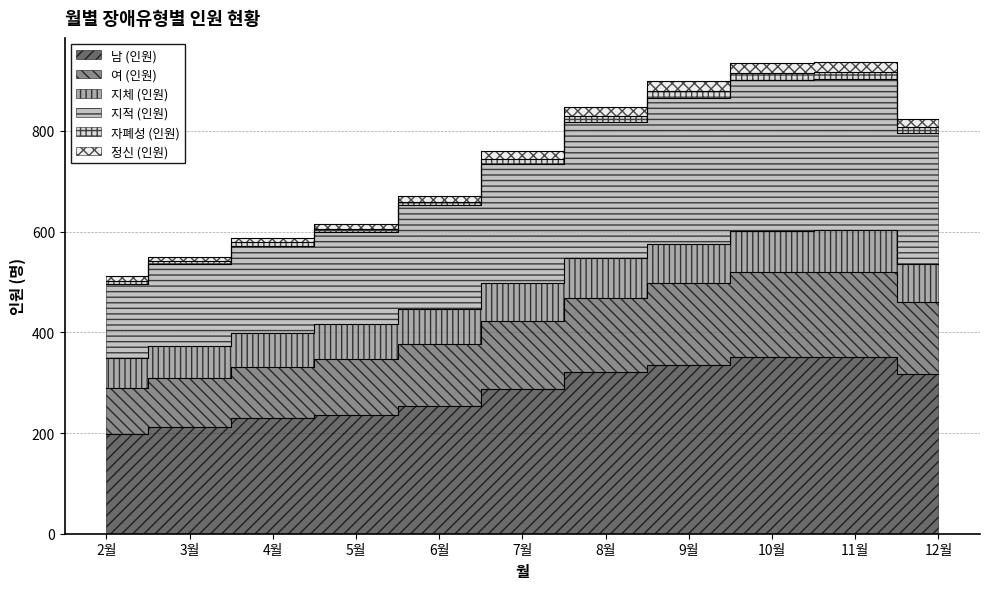

What is the maximum value shown in the chart?

938